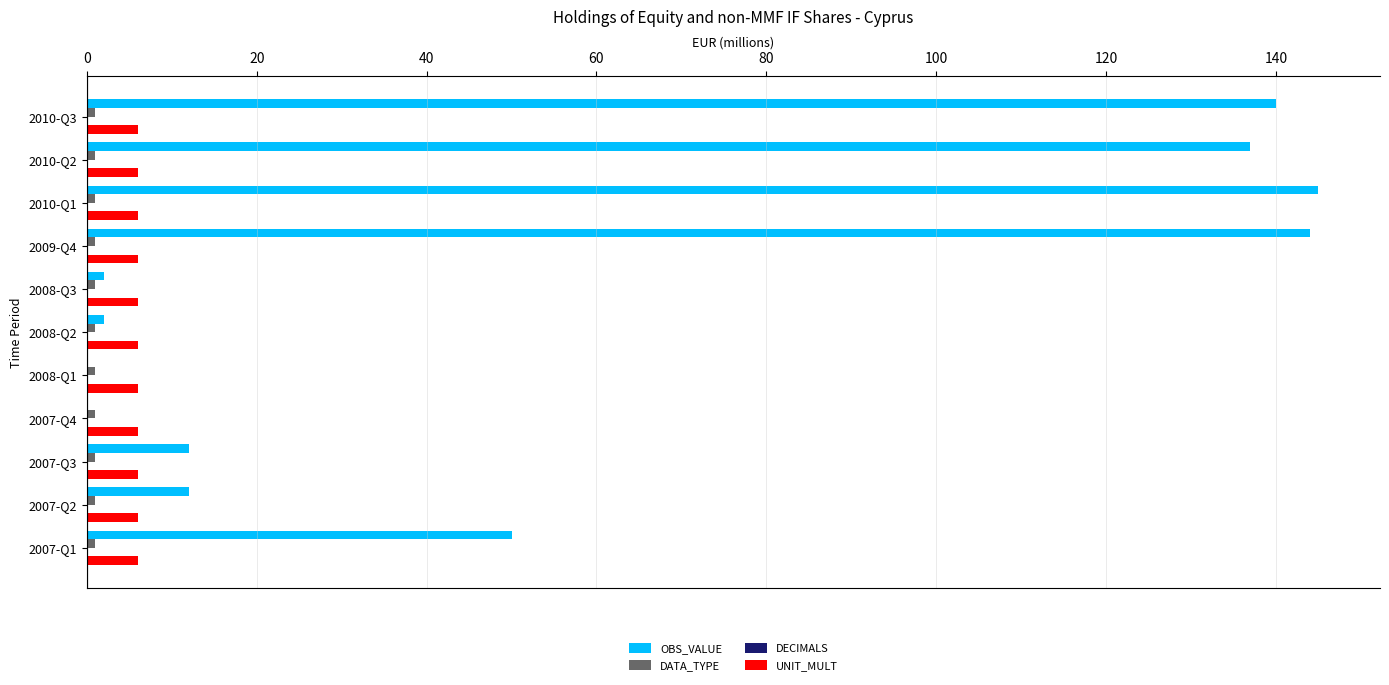

The value of UNIT_MULT at 2008-Q3 is 6. True or false?

True